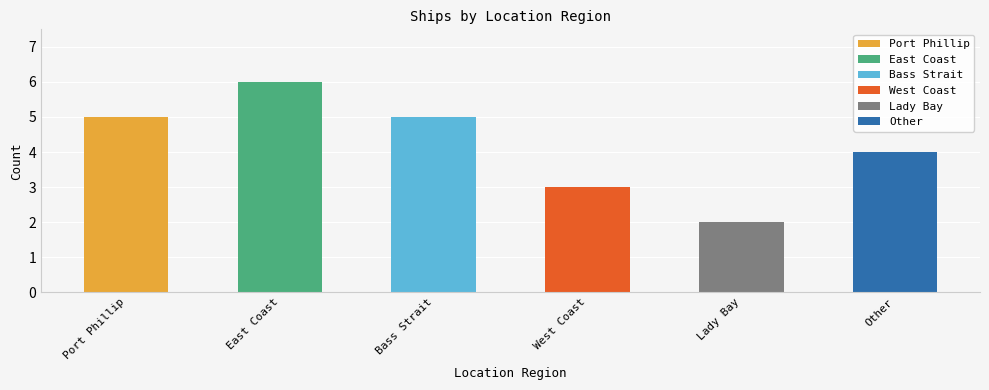

Reading right to left, extract all data points from this chart.

4	2	3	5	6	5